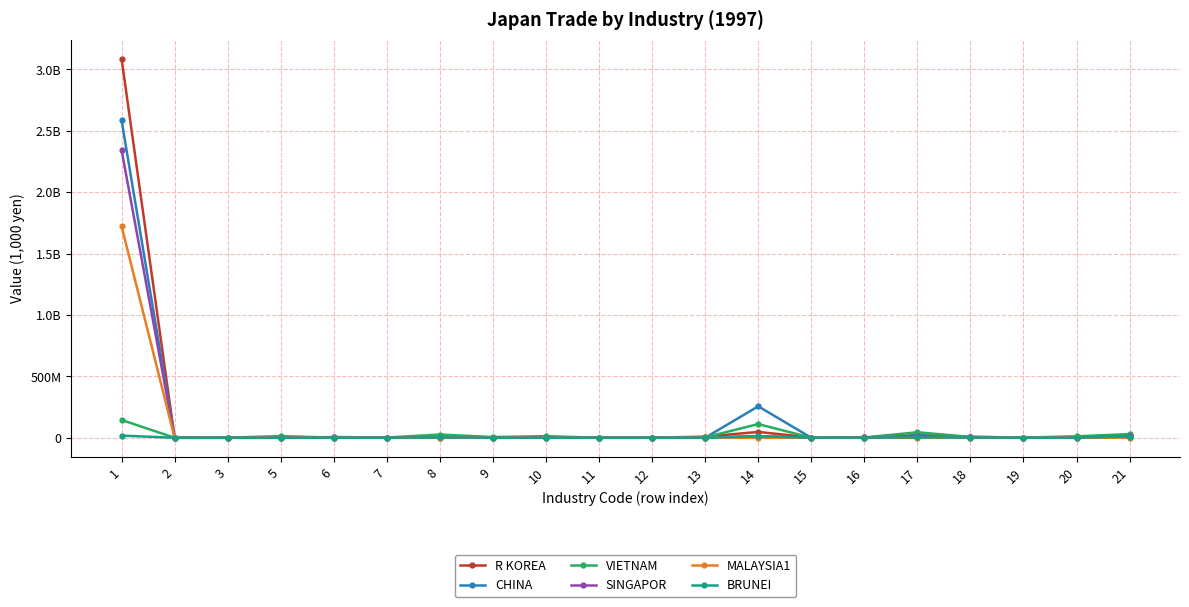

The value of VIETNAM at 18 is 10663013. True or false?

False